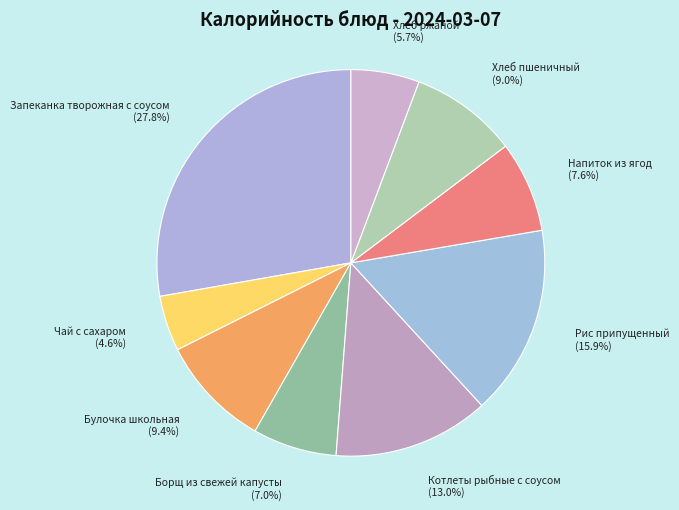

Which category has the biggest portion of the pie?

Запеканка творожная с соусом